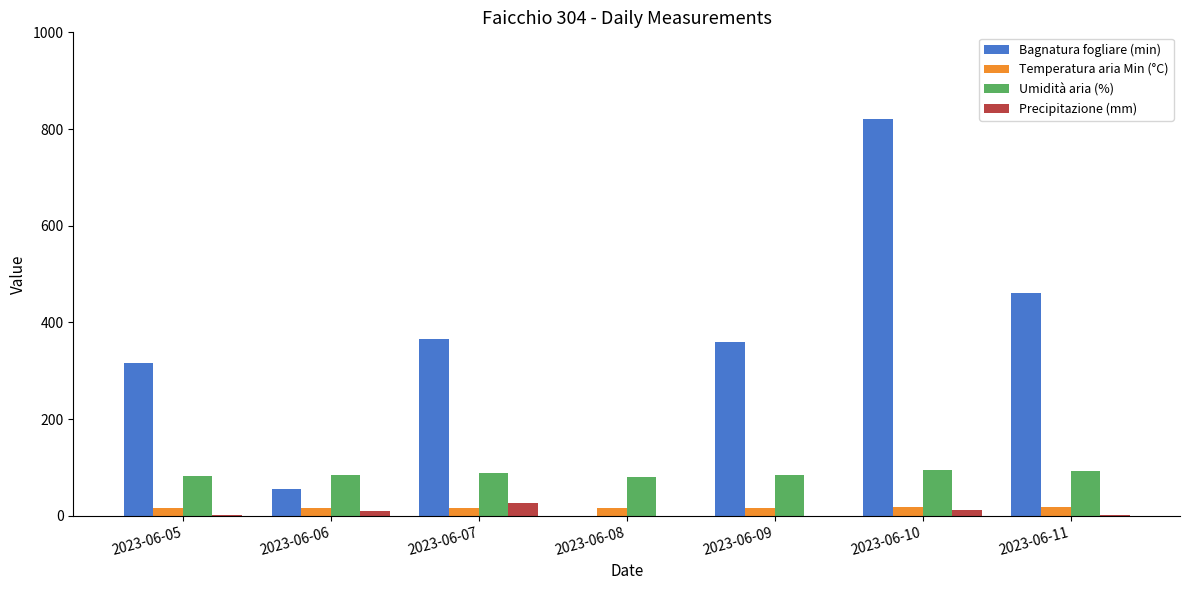

What is the greatest value displayed?

819.8